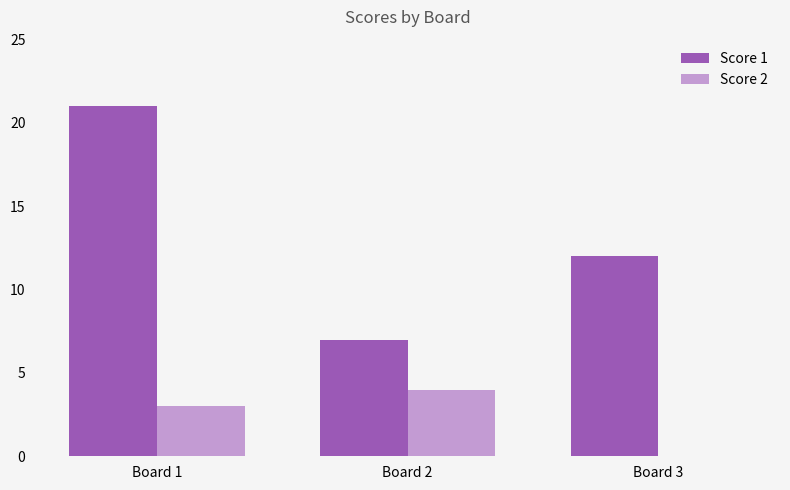

Are the bars grouped side by side (vs. stacked)?

Yes